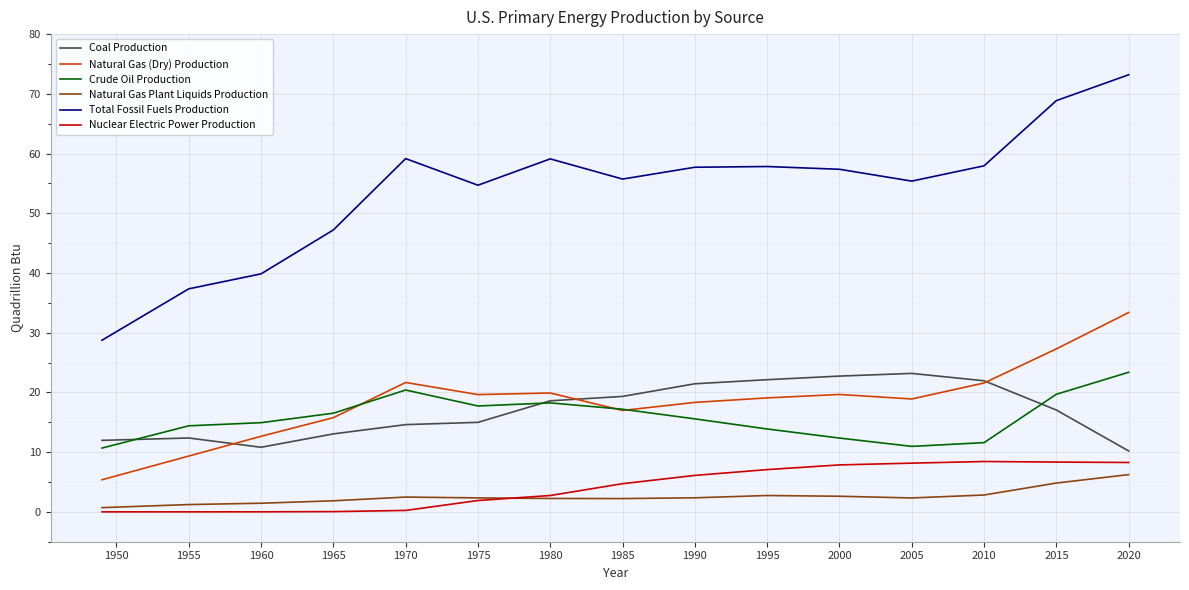

Which series has the largest total across all categories?

Total Fossil Fuels Production